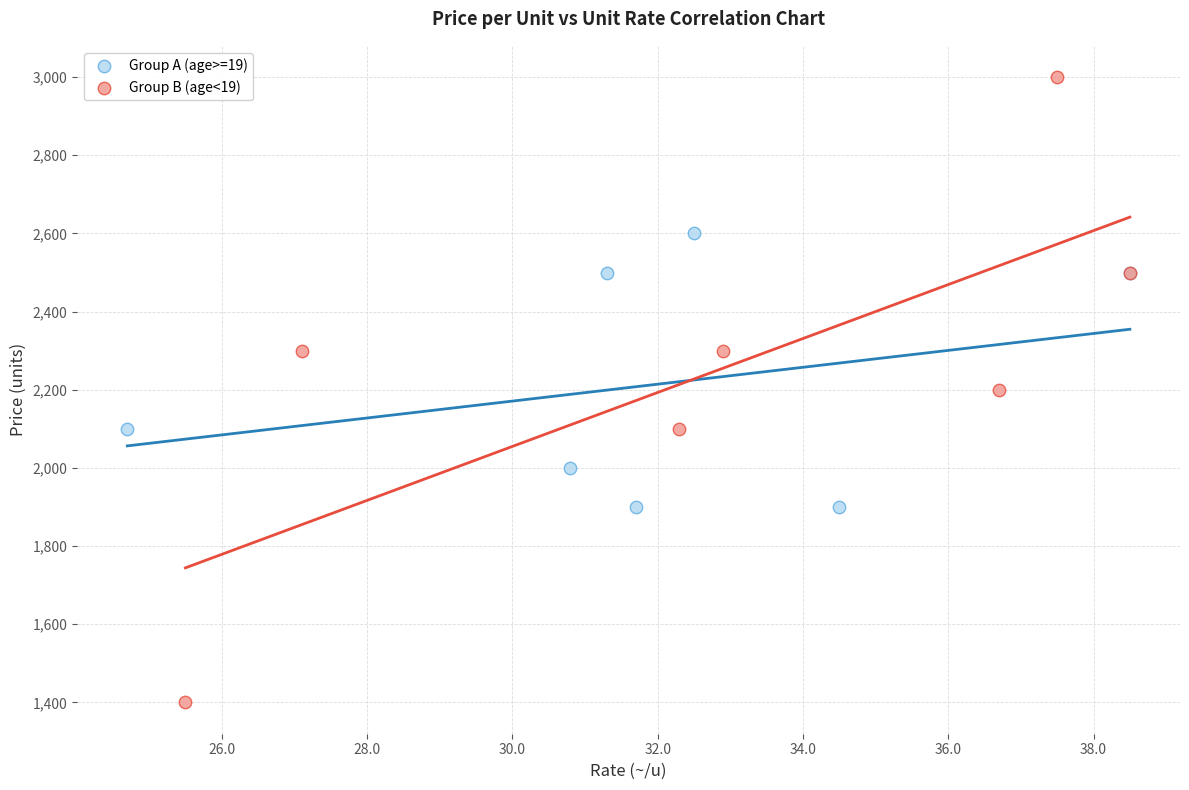

Which series has the widest spread of Y values?

Group B (age<19)